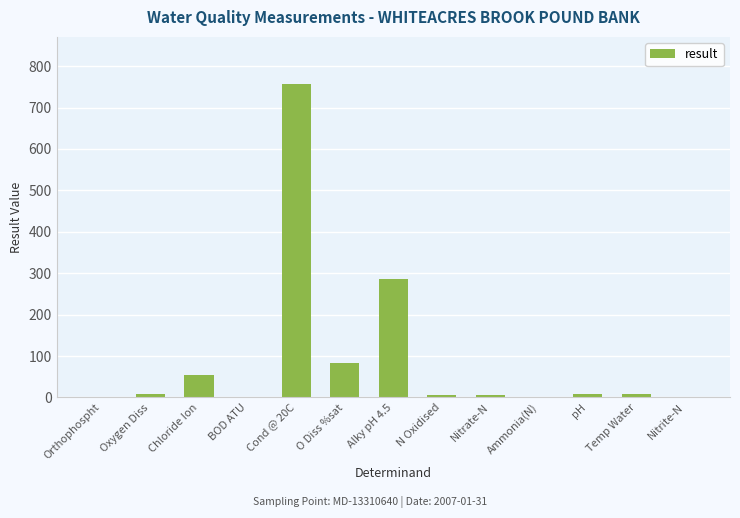

Where is the data nearest to the value 378?

Alky pH 4.5